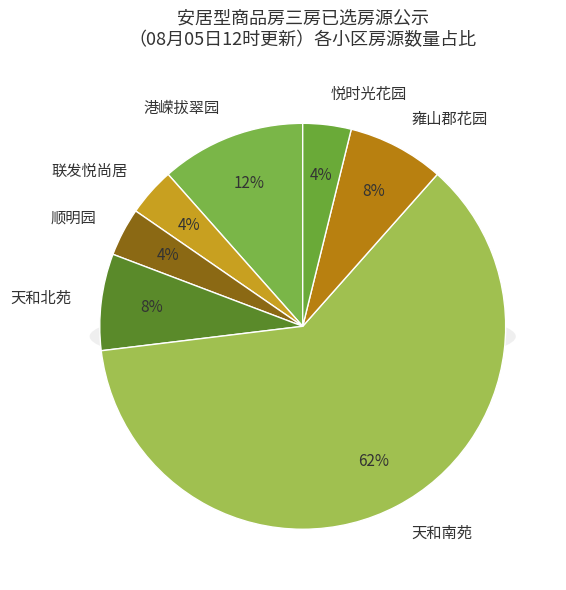

What percentage is the 顺明园 slice, to the nearest percent?

4%